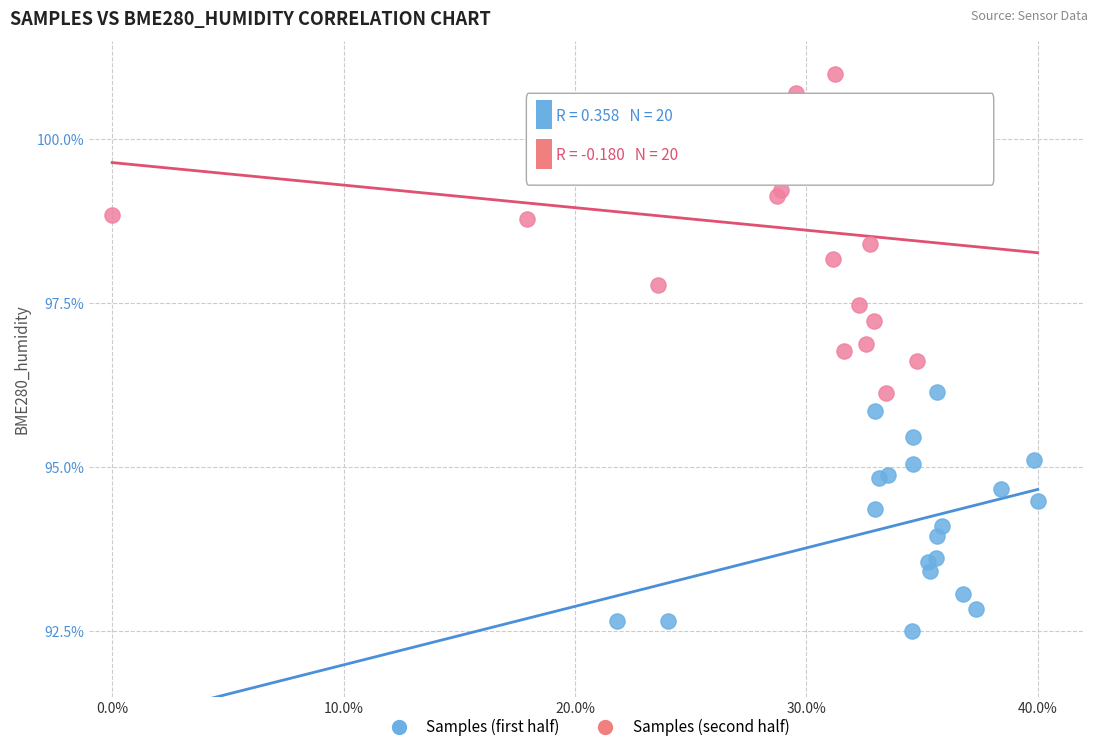

Which series has the widest spread of Y values?

Samples (second half)